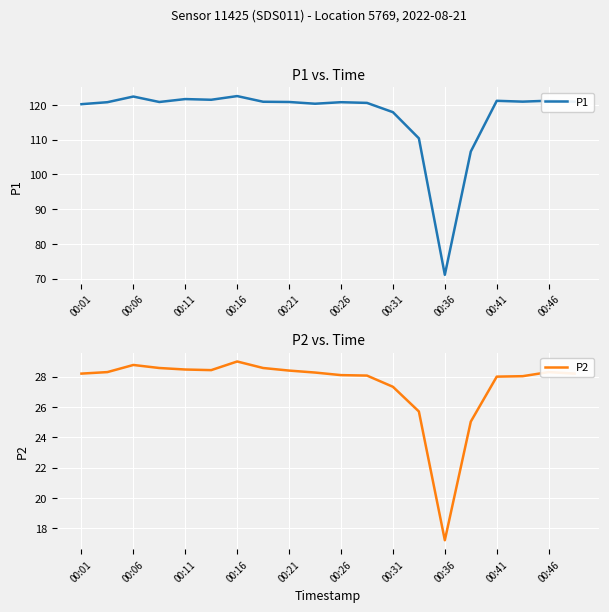

What is the lowest value of the P1 series?

71.1